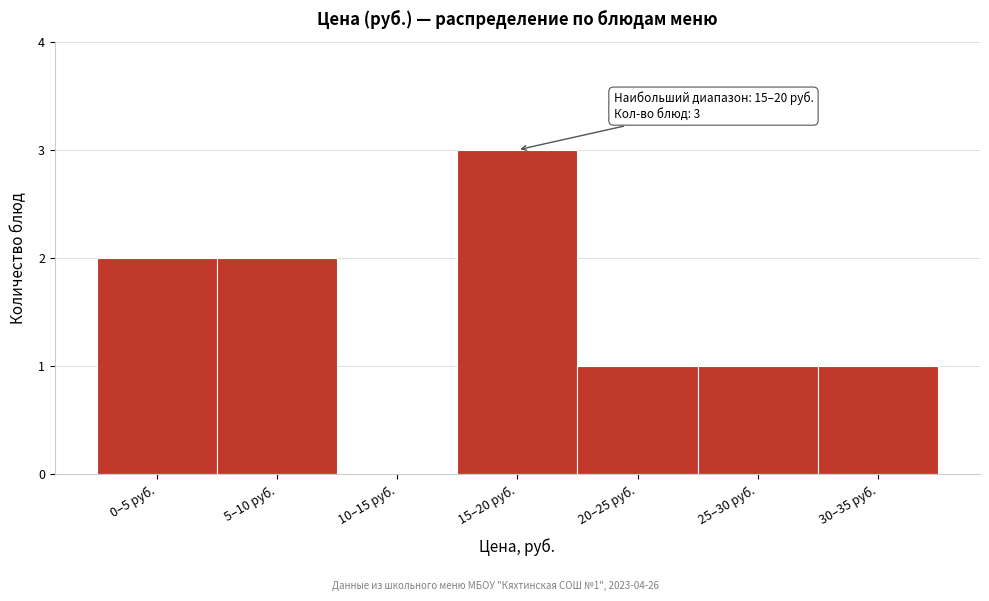

Reading left to right, list all the values displayed in this chart.

0–5 руб.=2	5–10 руб.=2	10–15 руб.=0	15–20 руб.=3	20–25 руб.=1	25–30 руб.=1	30–35 руб.=1